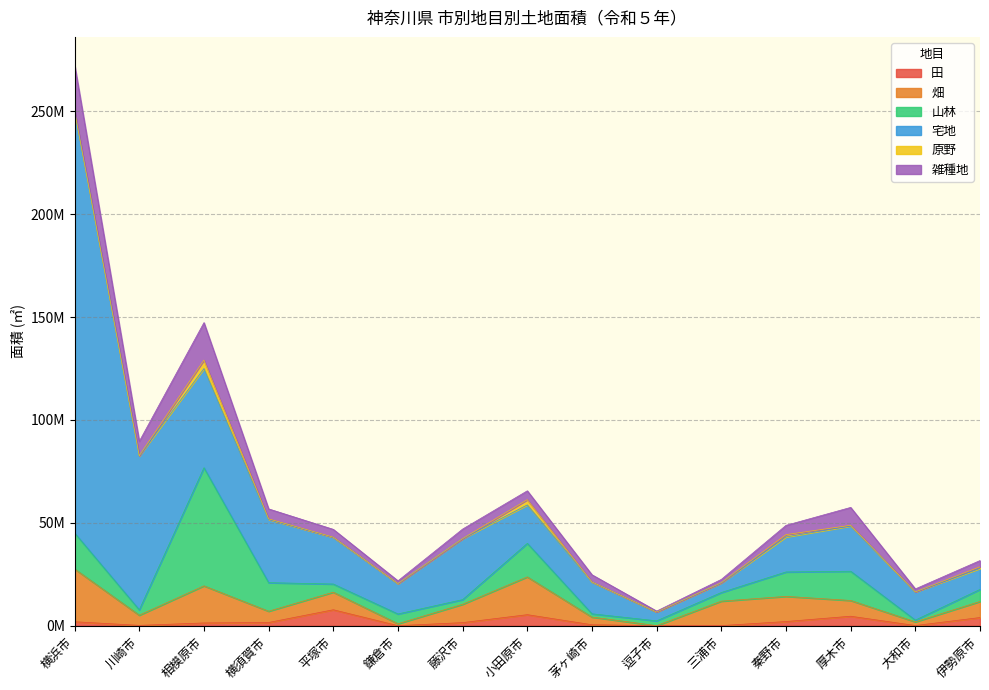

Reading left to right, extract all data points from this chart.

田: 横浜市=1936645	川崎市=173805	相模原市=1351629	横須賀市=1576387	平塚市=7761694	鎌倉市=22098	藤沢市=1516040	小田原市=5371113	茅ヶ崎市=469561	逗子市=0	三浦市=59206	秦野市=2040720	厚木市=4614299	大和市=88211	伊勢原市=3979448
畑: 横浜市=25656250	川崎市=4939306	相模原市=18032017	横須賀市=5472026	平塚市=8534052	鎌倉市=959504	藤沢市=8907621	小田原市=18360526	茅ヶ崎市=3734428	逗子市=38824	三浦市=11880345	秦野市=12224660	厚木市=7657172	大和市=1791982	伊勢原市=7809016
山林: 横浜市=17478199	川崎市=2616153	相模原市=57373123	横須賀市=13878037	平塚市=3966830	鎌倉市=4731892	藤沢市=2261992	小田原市=16285684	茅ヶ崎市=1583566	逗子市=2334668	三浦市=4198738	秦野市=11860579	厚木市=14207901	大和市=845989	伊勢原市=5860762
宅地: 横浜市=204975812	川崎市=74836029	相模原市=48200450	横須賀市=30716239	平塚市=22690138	鎌倉市=14735360	藤沢市=29651579	小田原市=18693591	茅ヶ崎市=15438729	逗子市=4321096	三浦市=4702422	秦野市=17015603	厚木市=22006125	大和市=13720534	伊勢原市=10193569
原野: 横浜市=59679	川崎市=45685	相模原市=4129927	横須賀市=288989	平塚市=107463	鎌倉市=57293	藤沢市=435	小田原市=2554770	茅ヶ崎市=62687	逗子市=0	三浦市=66786	秦野市=1132124	厚木市=319573	大和市=0	伊勢原市=810843
雑種地: 横浜市=22408471	川崎市=6999564	相模原市=18197942	横須賀市=4845008	平塚市=3773627	鎌倉市=1321865	藤沢市=4644181	小田原市=4303924	茅ヶ崎市=3474109	逗子市=432764	三浦市=1604344	秦野市=4512326	厚木市=8693495	大和市=1449058	伊勢原市=3024540